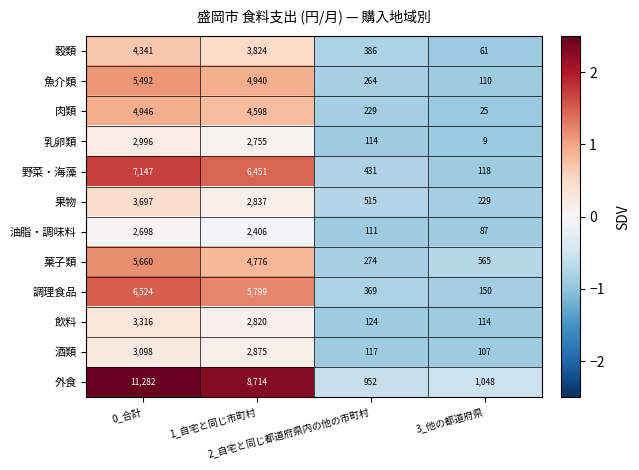

What is the greatest value displayed?

11282